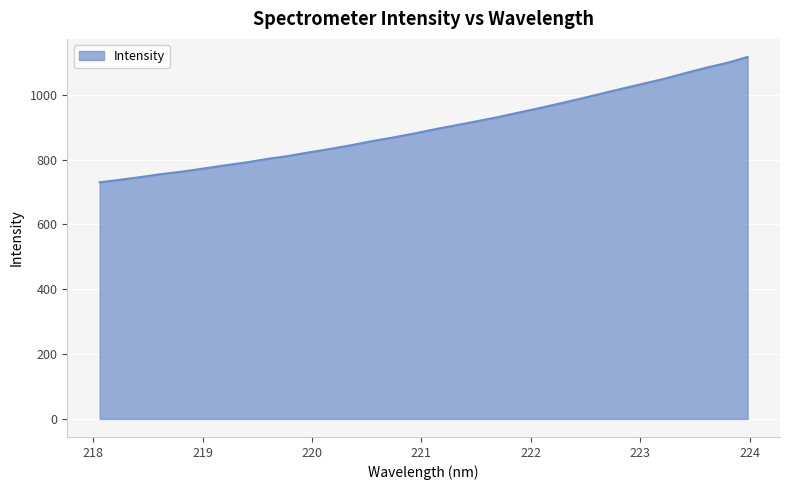

What is the smallest value displayed?

729.7